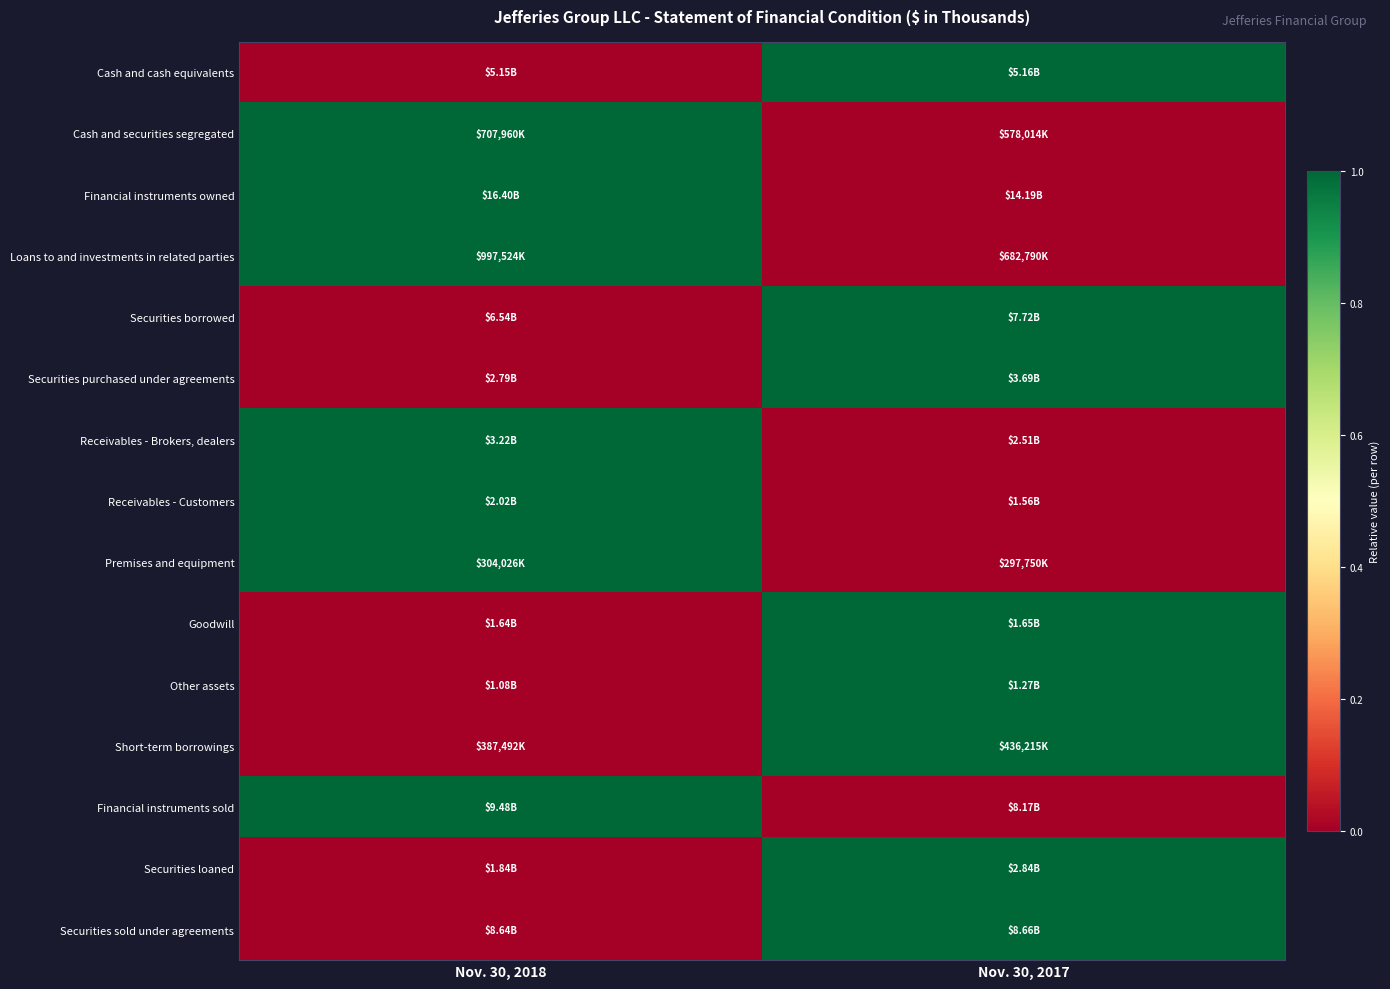

What is the spread (max minus min) of values at Nov. 30, 2017?

1